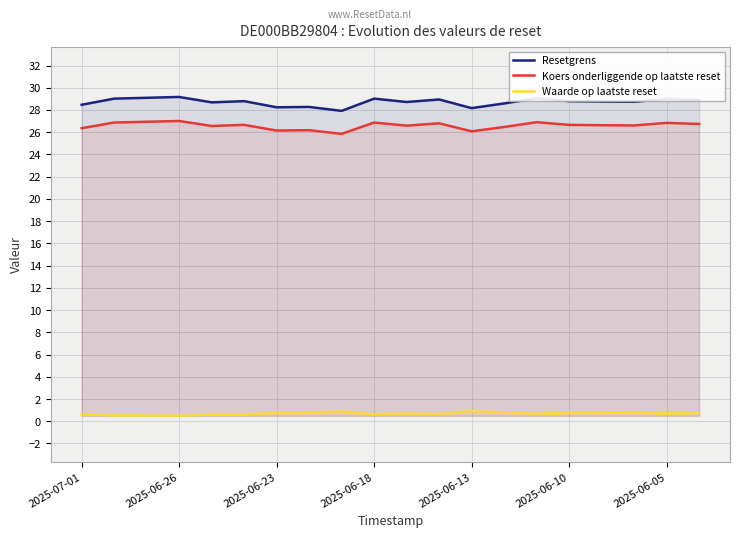

True or false: Koers onderliggende op laatste reset has more than 1 interior local peaks.

True